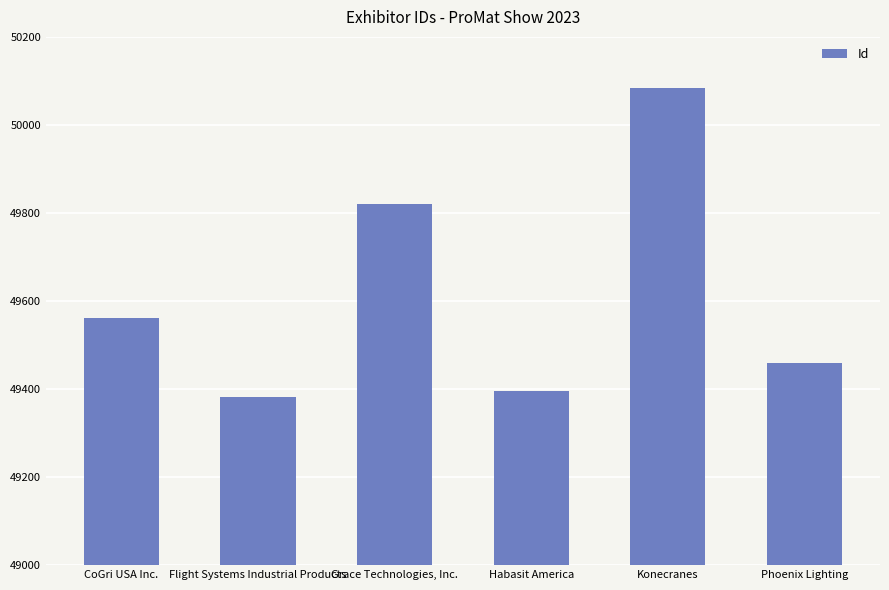

At which category does the chart reach its peak across all series?

Konecranes